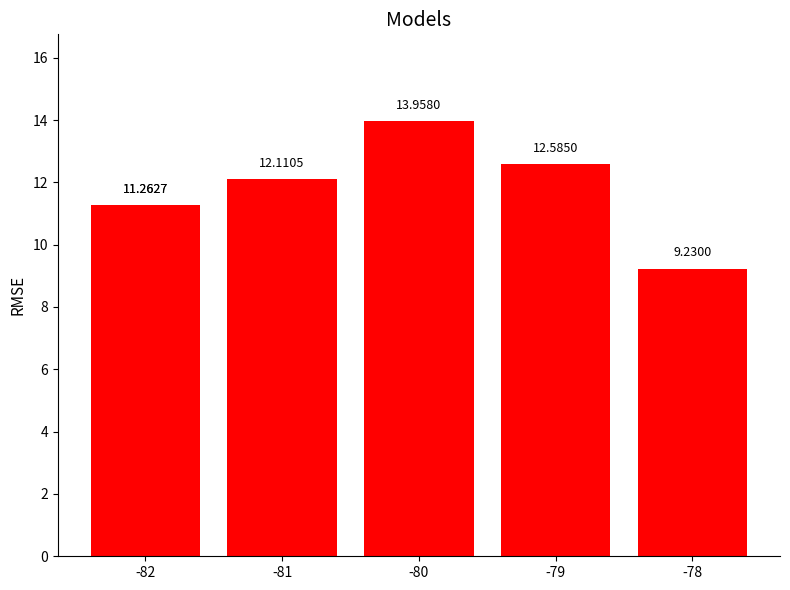

The chart shows a value of 19.3 at -80. True or false?

False